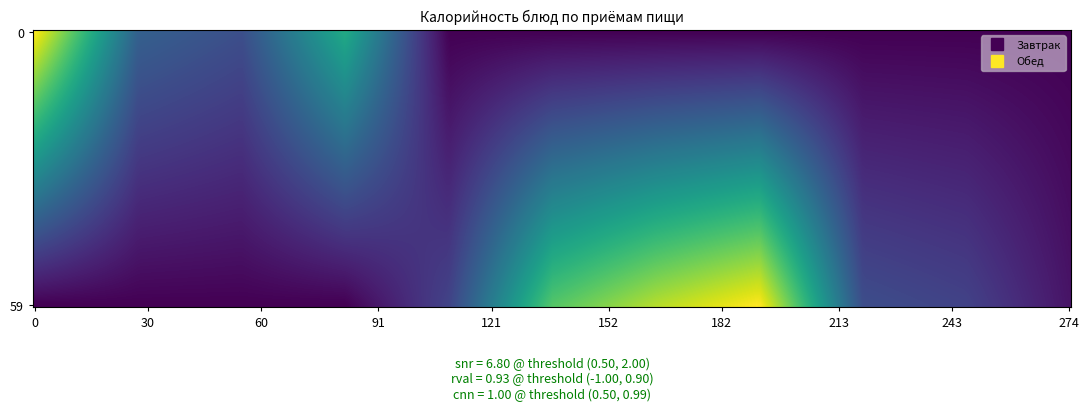

Reading left to right, list all the values displayed in this chart.

Завтрак: 200.0	61.5	48.4	121.8
Обед: 0.0	0.0	0.0	0.0